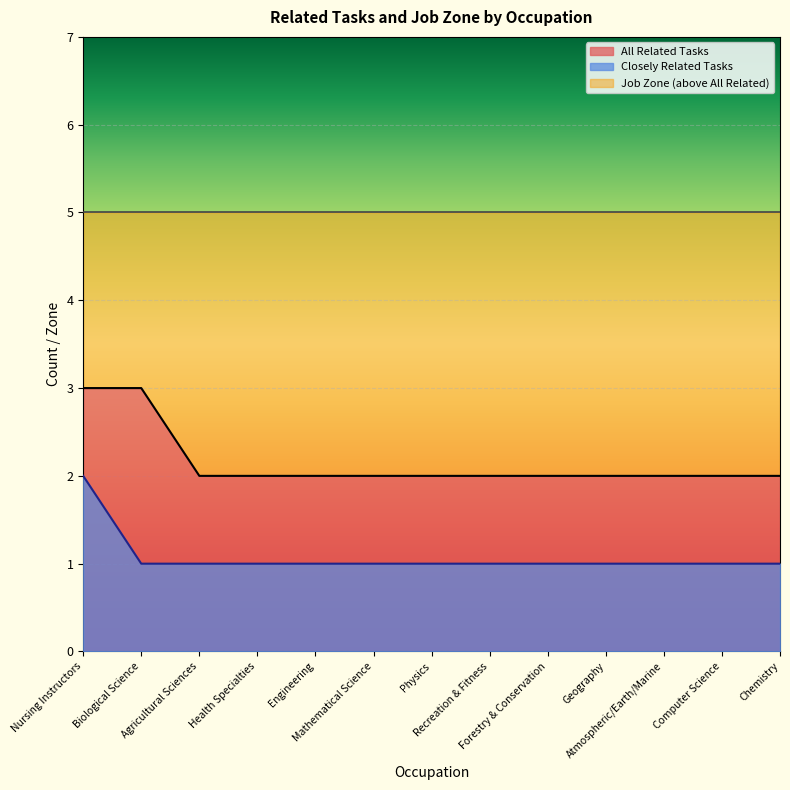

Is it true that the value at Nursing Instructors is 1?

False